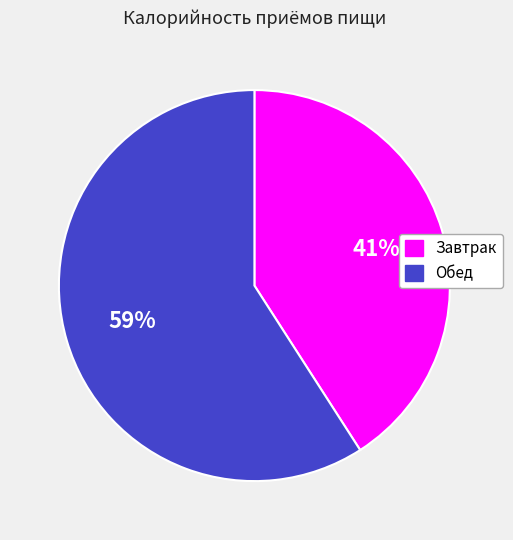

How many segments does this pie chart have?

2